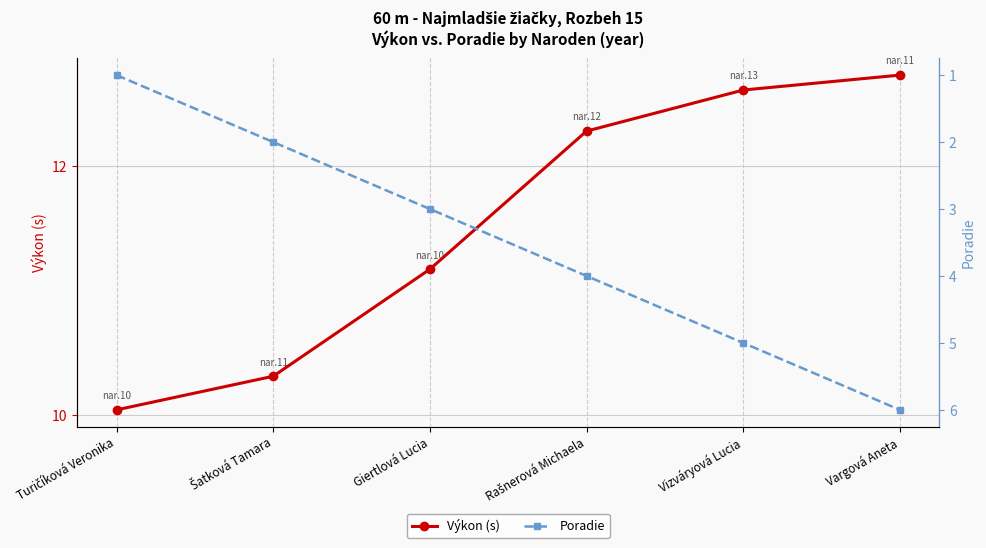

True or false: Výkon (s) and Poradie cross at least once.

False